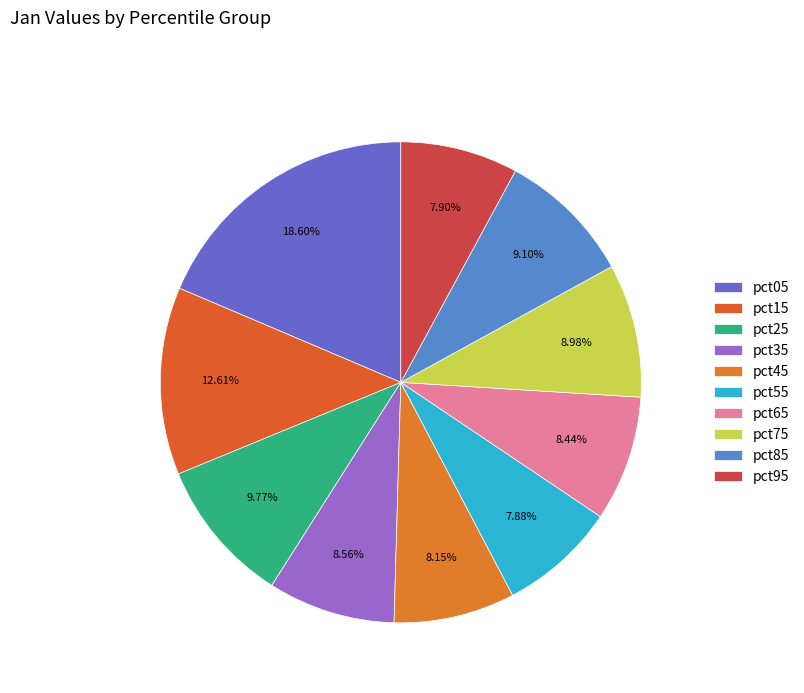

Is it true that pct25 is 1% of the pie?

False